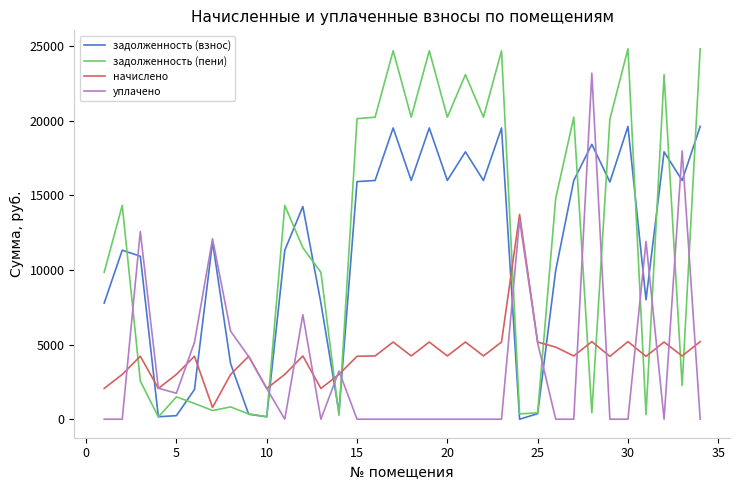

List the series in order of their peak value, lowest first.

начислено, задолженность (взнос), уплачено, задолженность (пени)